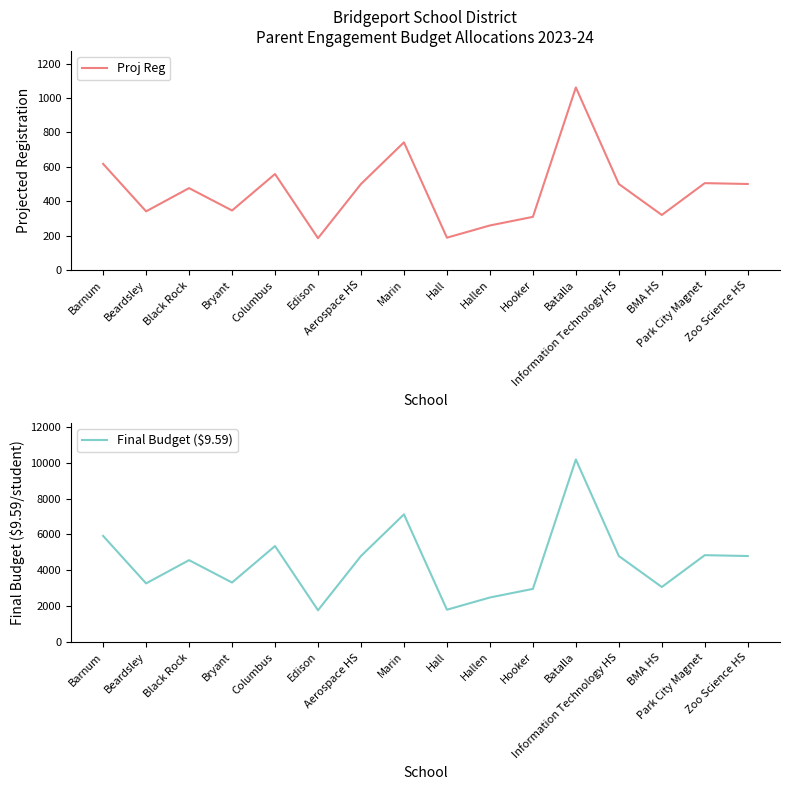

At which label does Final Budget ($9.59) first exceed 4795?

Barnum